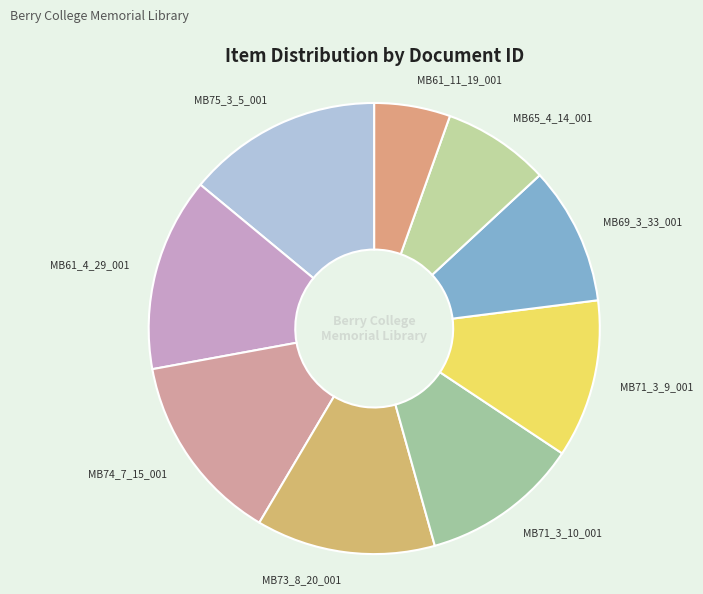

The MB69_3_33_001 slice represents 10% of the pie. True or false?

True